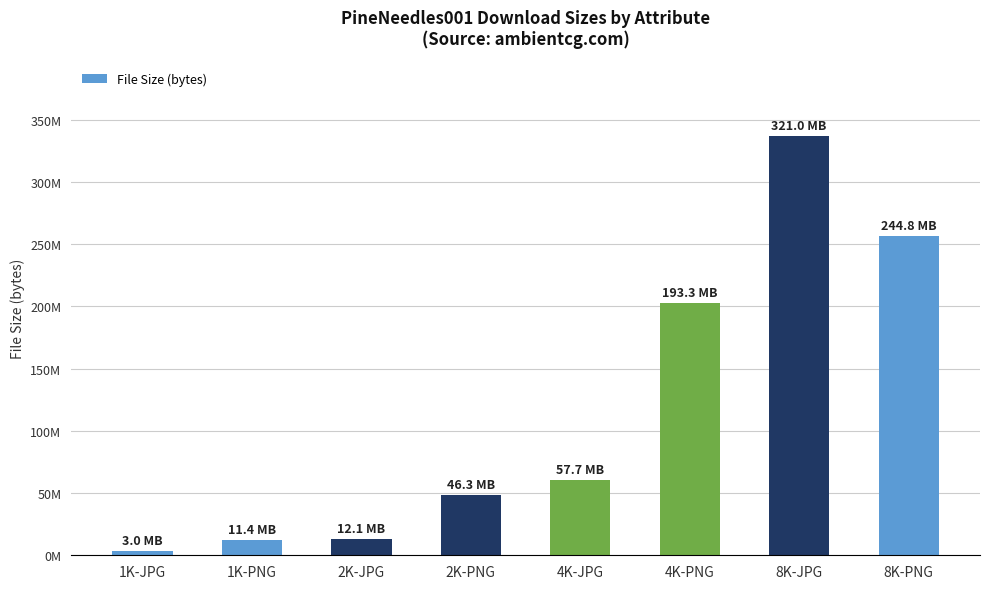

What is the sum of the values at 8K-JPG and 2K-JPG?

349333865